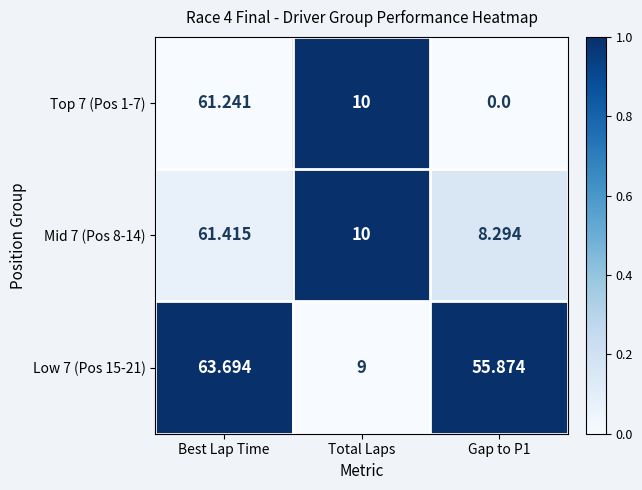

How many series are shown in this chart?

3